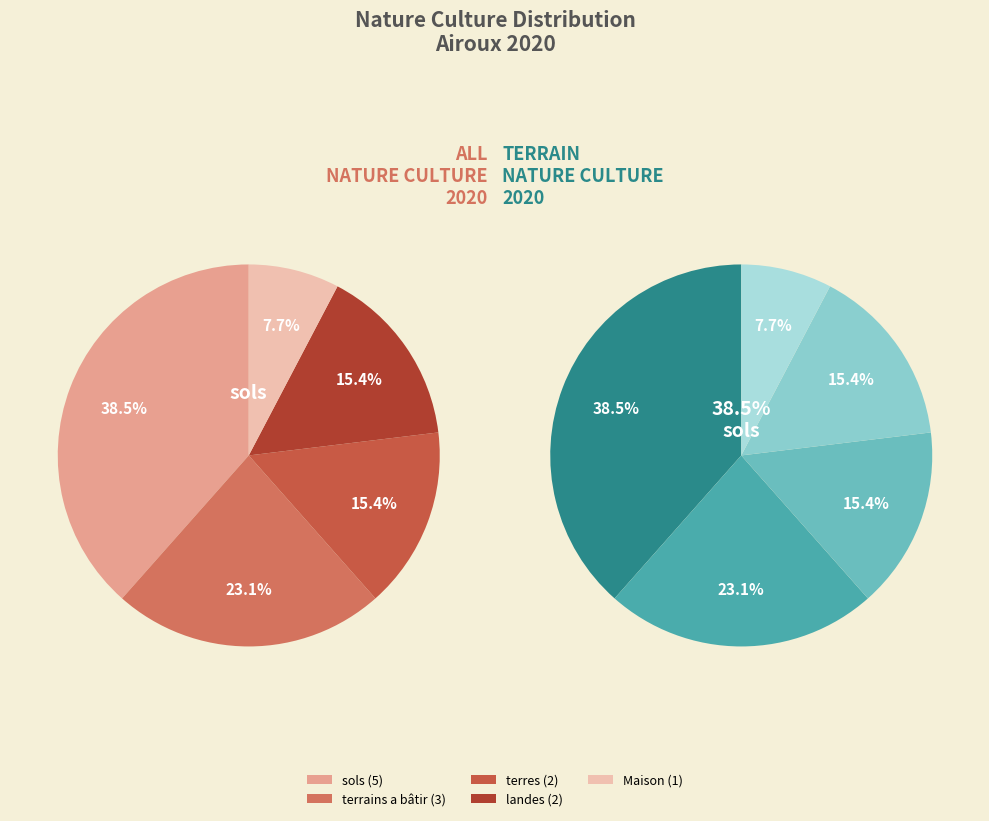

Which category has the smallest portion of the pie?

Maison